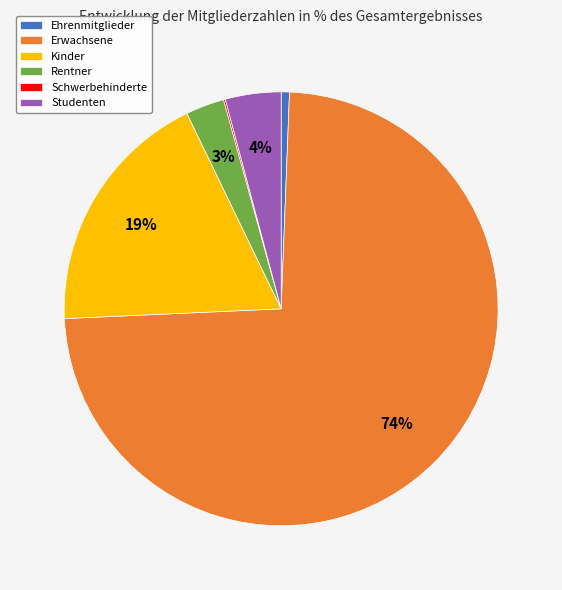

To the nearest percent, what is the average slice percentage?

17%